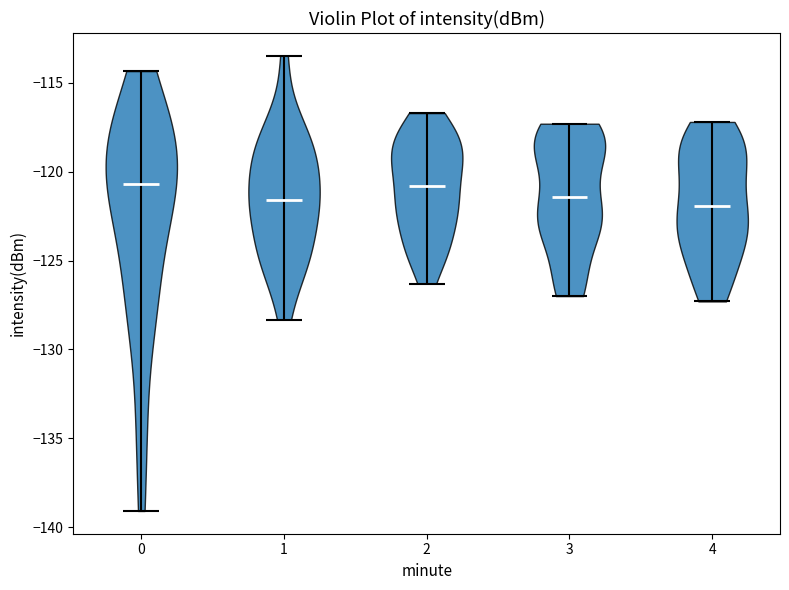

Reading left to right, read every violin against the y-axis: where its median line is, and the lowest and highest points it reaches. The values are not printed on the chart, so give them approximately, as read against the axis.

0: median line -120.5, lowest point -139.0, highest point -114.5
1: median line -121.5, lowest point -128.5, highest point -113.5
2: median line -121.0, lowest point -126.5, highest point -116.5
3: median line -121.5, lowest point -127.0, highest point -117.5
4: median line -122.0, lowest point -127.5, highest point -117.0